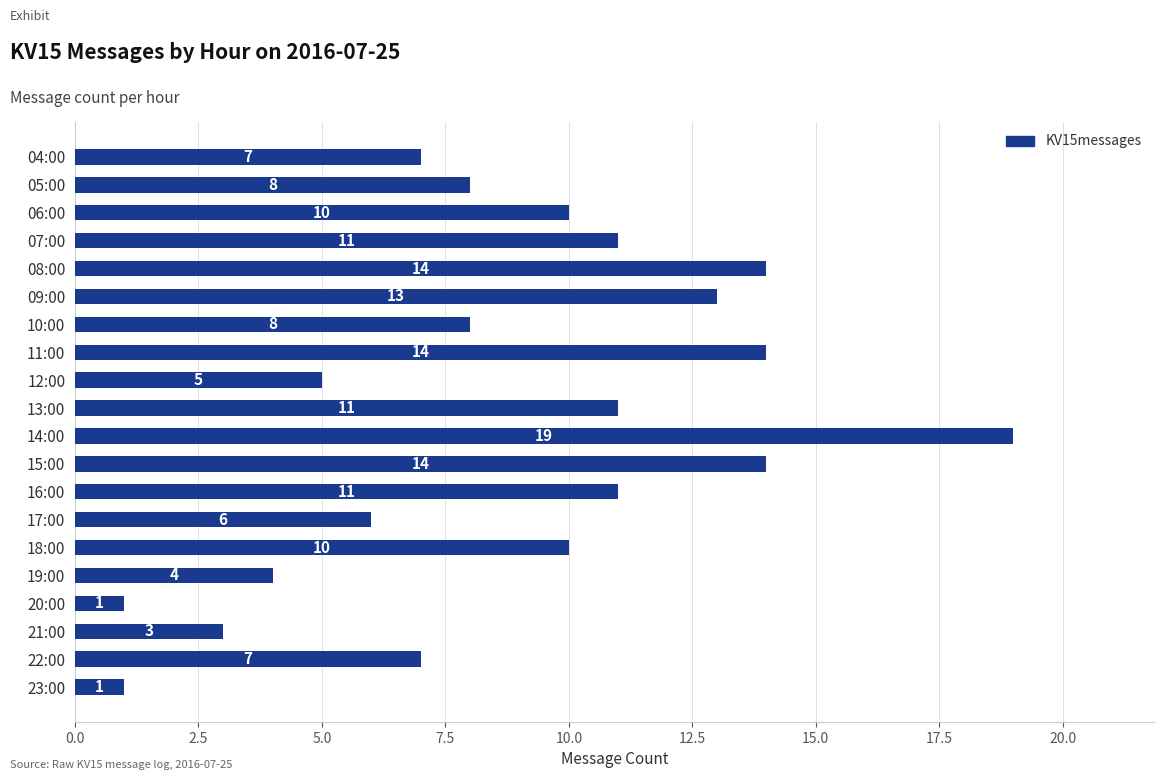

What is the label of the 14th bar from the top?

17:00